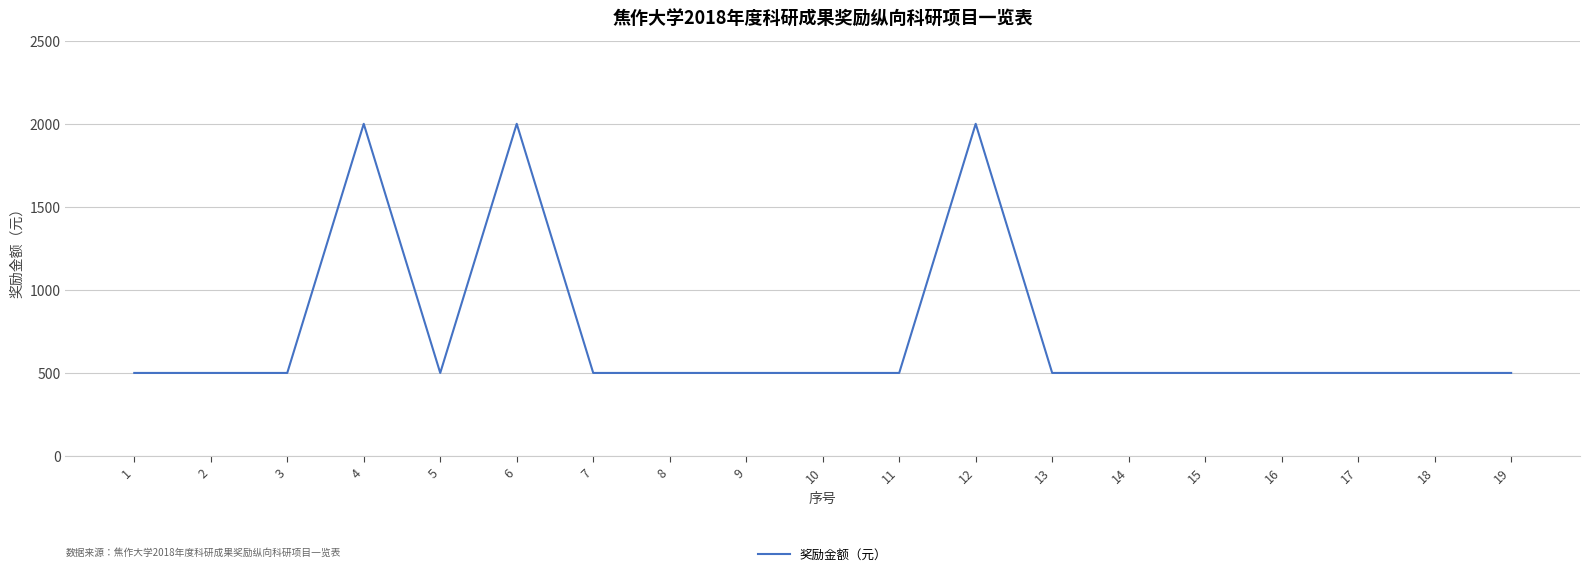

What is the maximum value shown in the chart?

2000